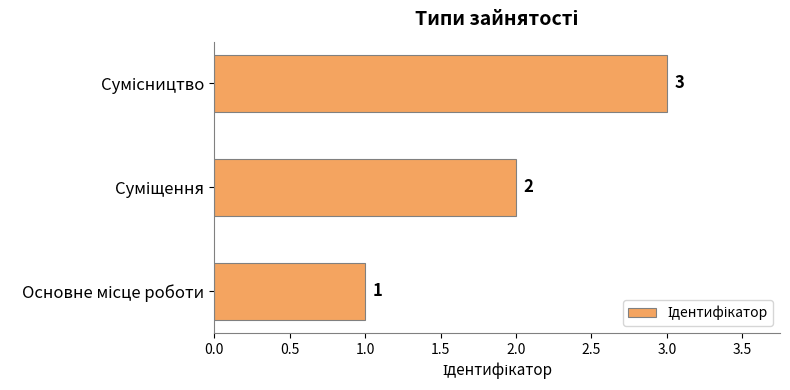

What is the average value?

2